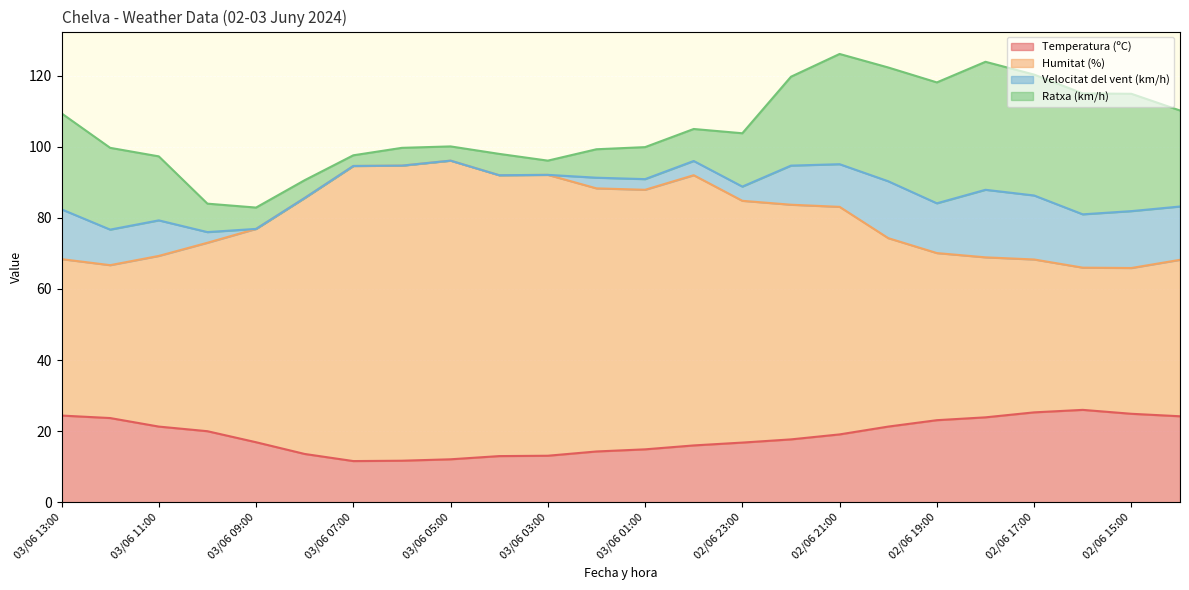

Which category has the lowest value in the Humitat (%) series?

02/06 15:00